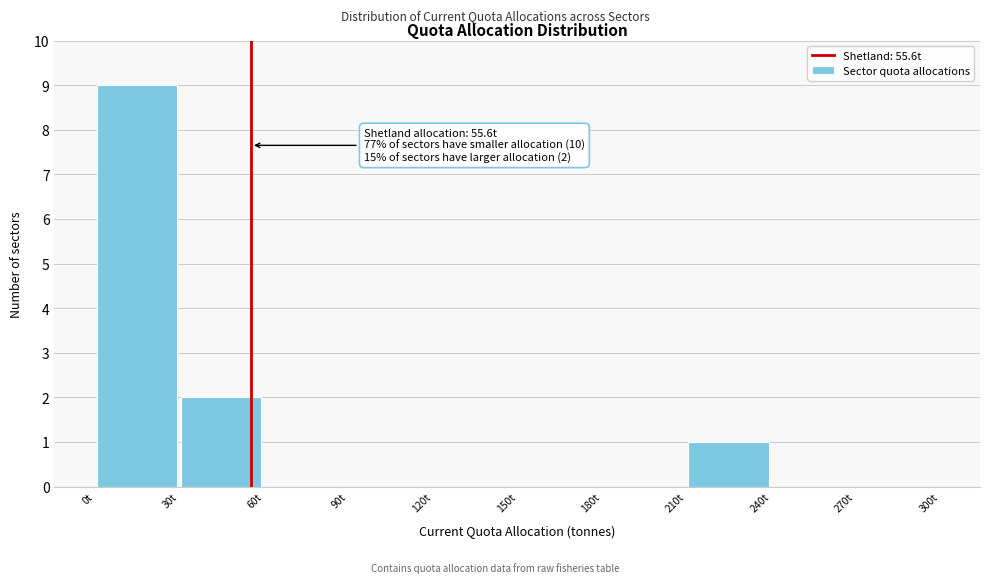

Over which range of the x-axis is the bar tallest?

0 to 30